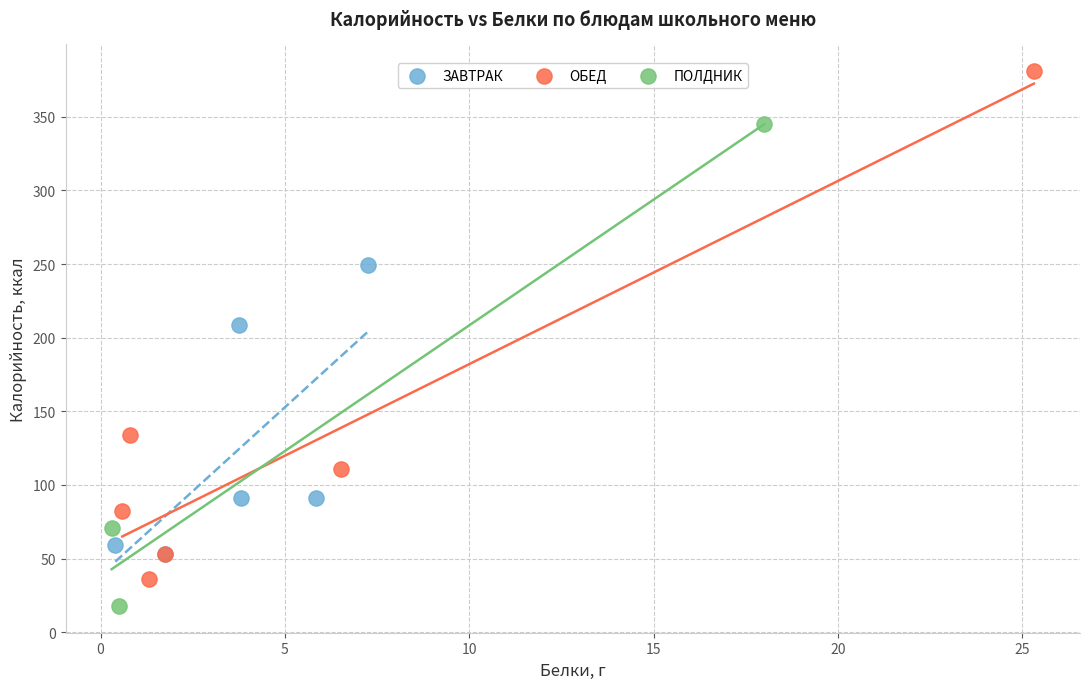

Which series reaches the minimum Y coordinate?

ПОЛДНИК